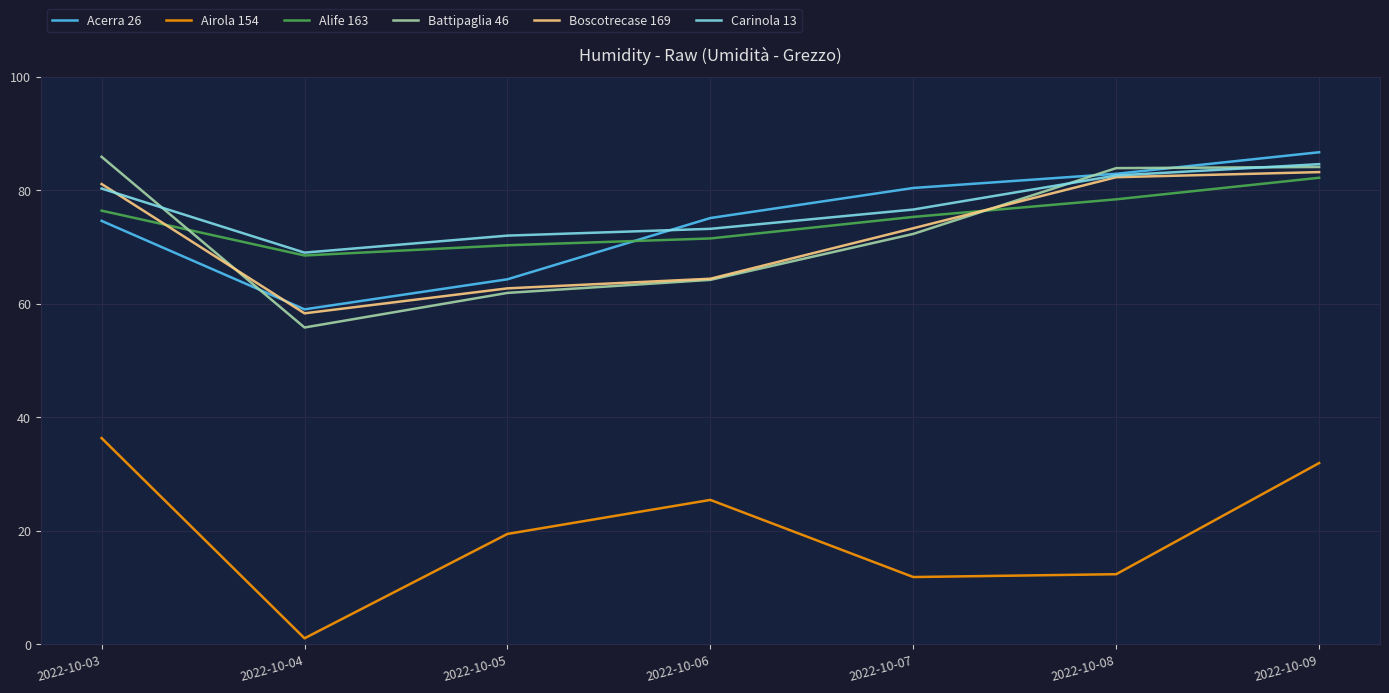

True or false: Airola 154 and Boscotrecase 169 cross at least once.

False